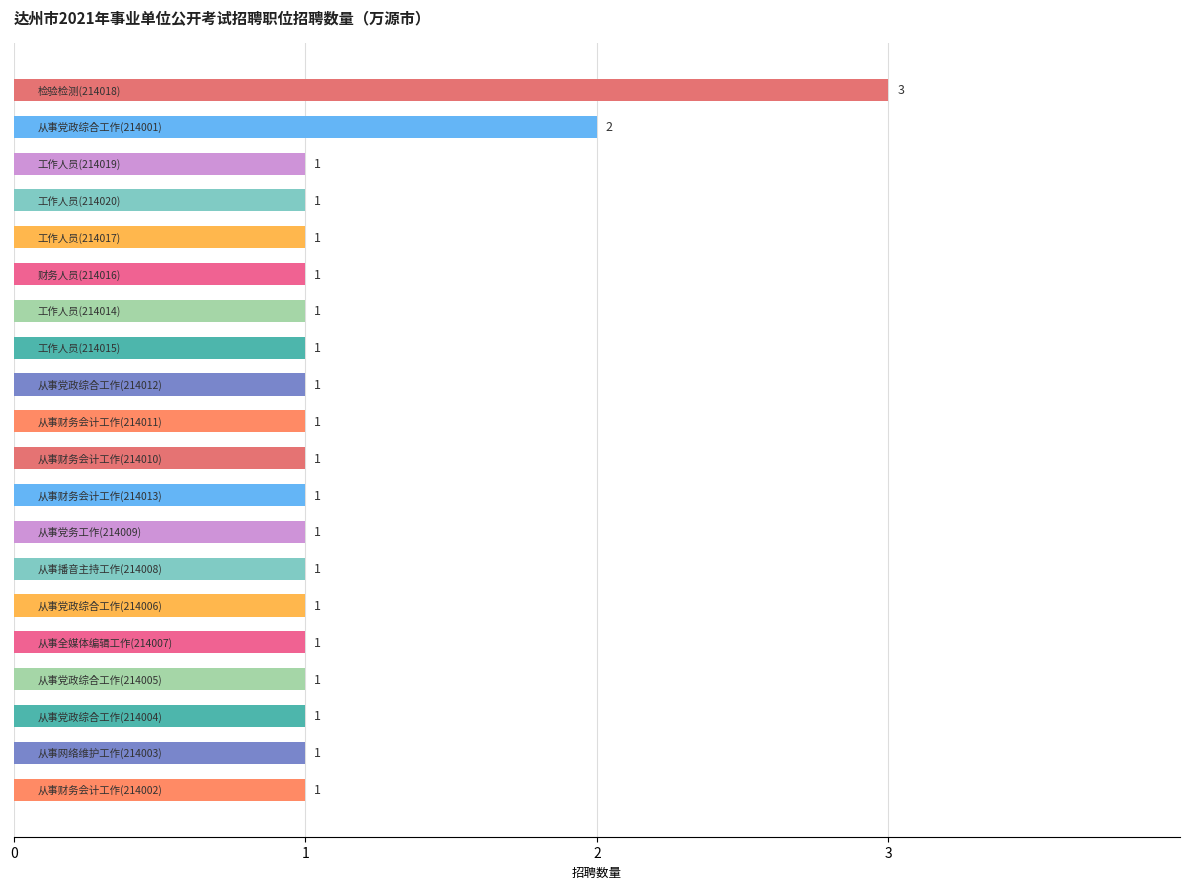

Count the values in the range 1 to 2.

19